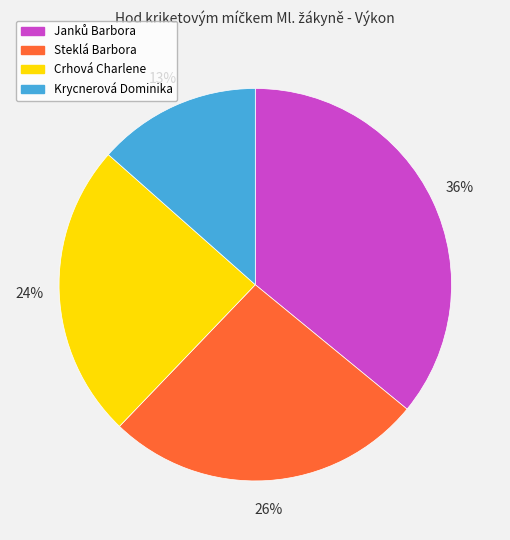

Does Crhová Charlene represent more than half of the total?

No